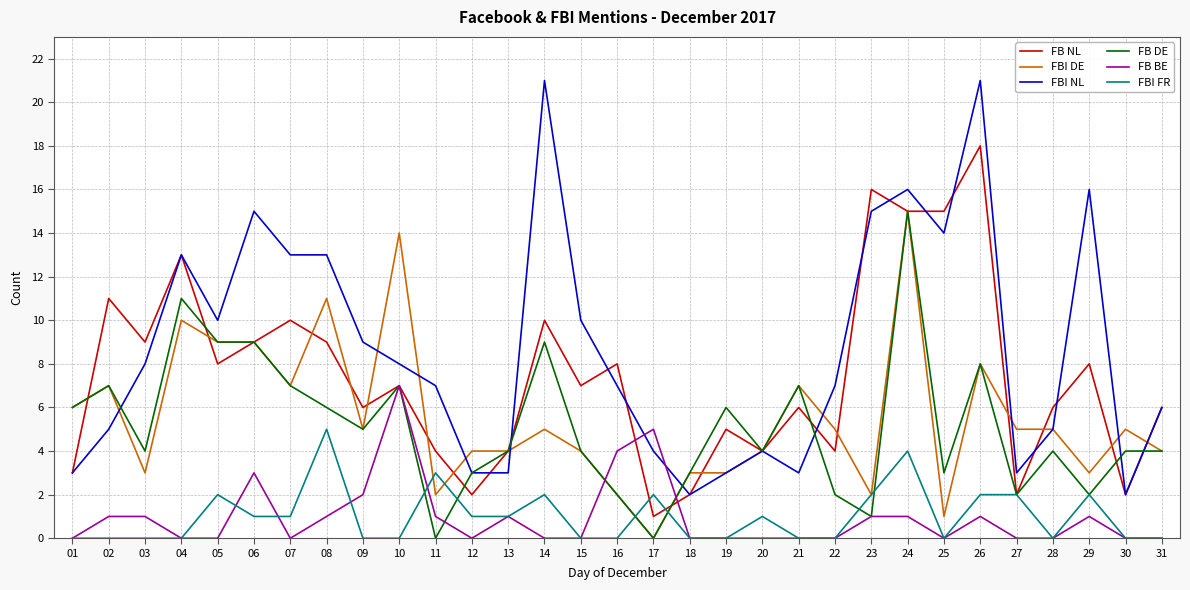

Where is the first local maximum for FB NL?

02